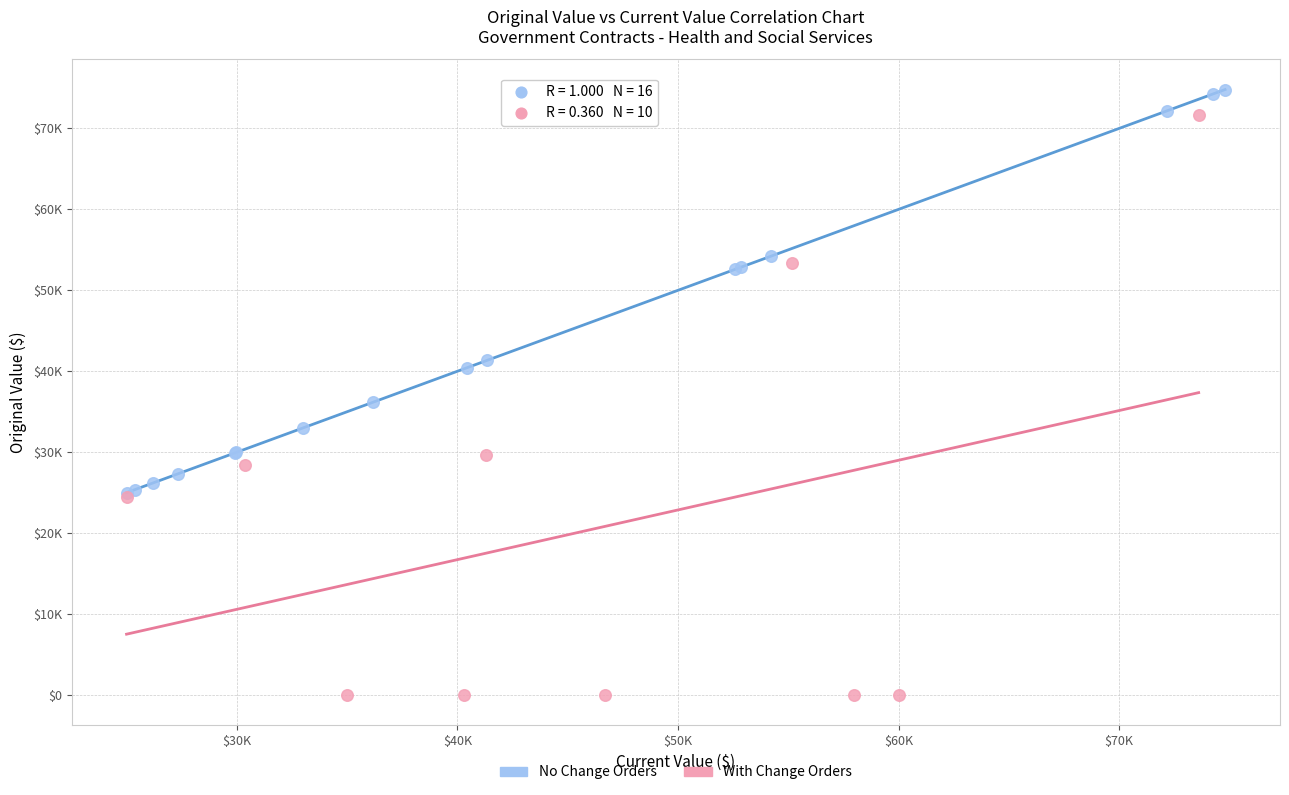

Which series has the widest spread of Y values?

With Change Orders